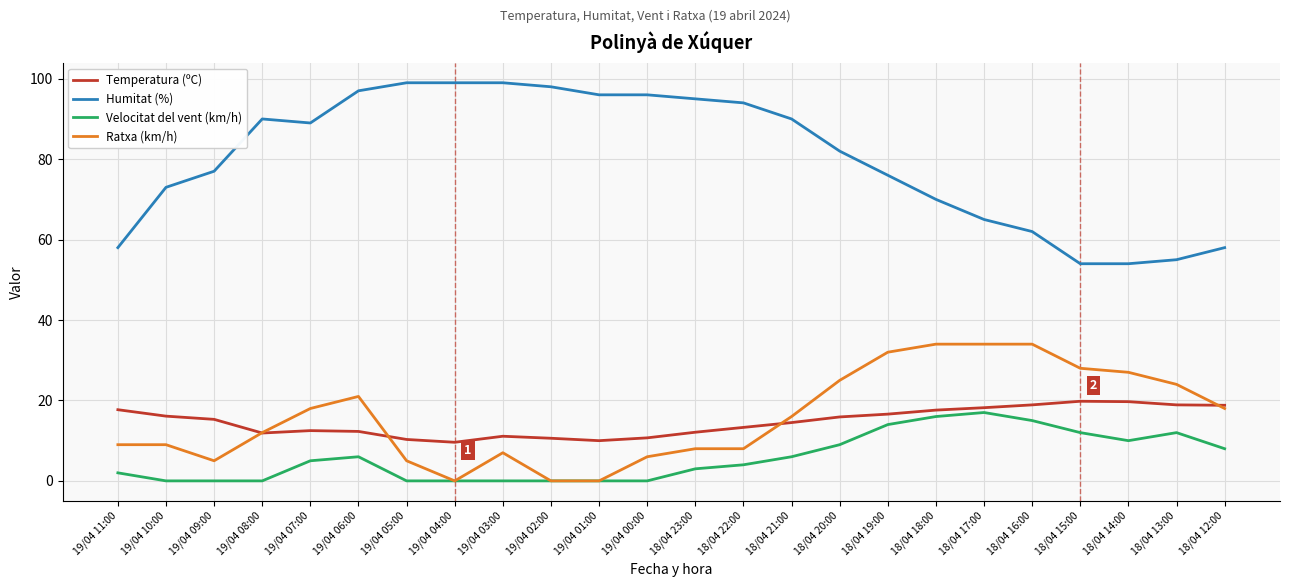

Rank the series at 18/04 15:00 from lowest to highest value.

Velocitat del vent (km/h), Temperatura (ºC), Ratxa (km/h), Humitat (%)